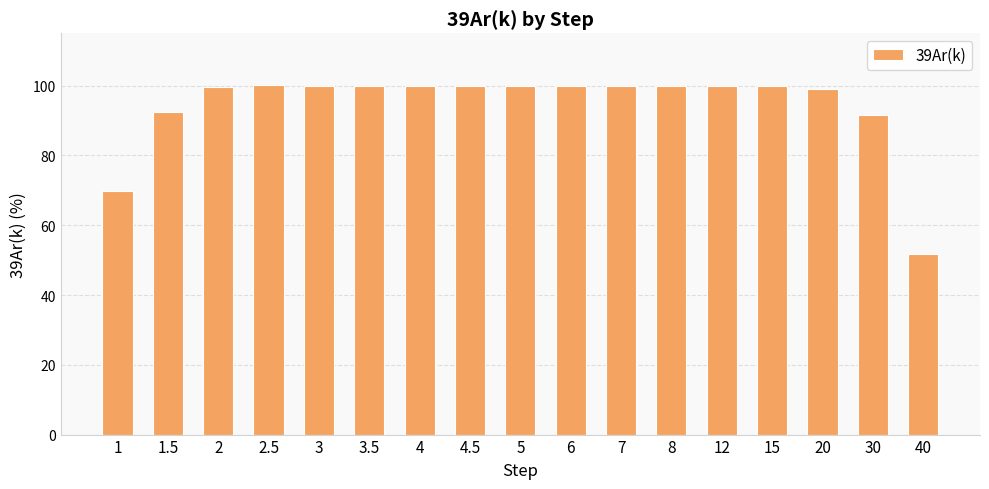

What is the difference between the maximum and minimum values?

48.5